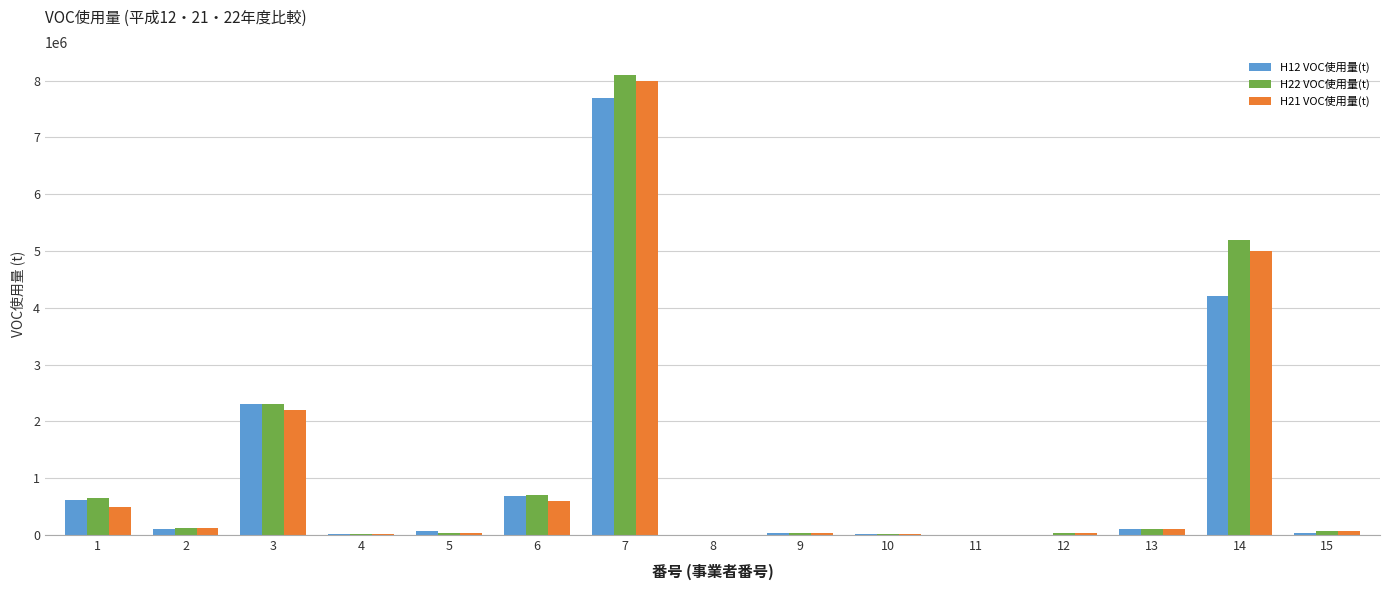

Is the value of H22 VOC使用量(t) at 12 greater than the value of H21 VOC使用量(t) at 14?

No